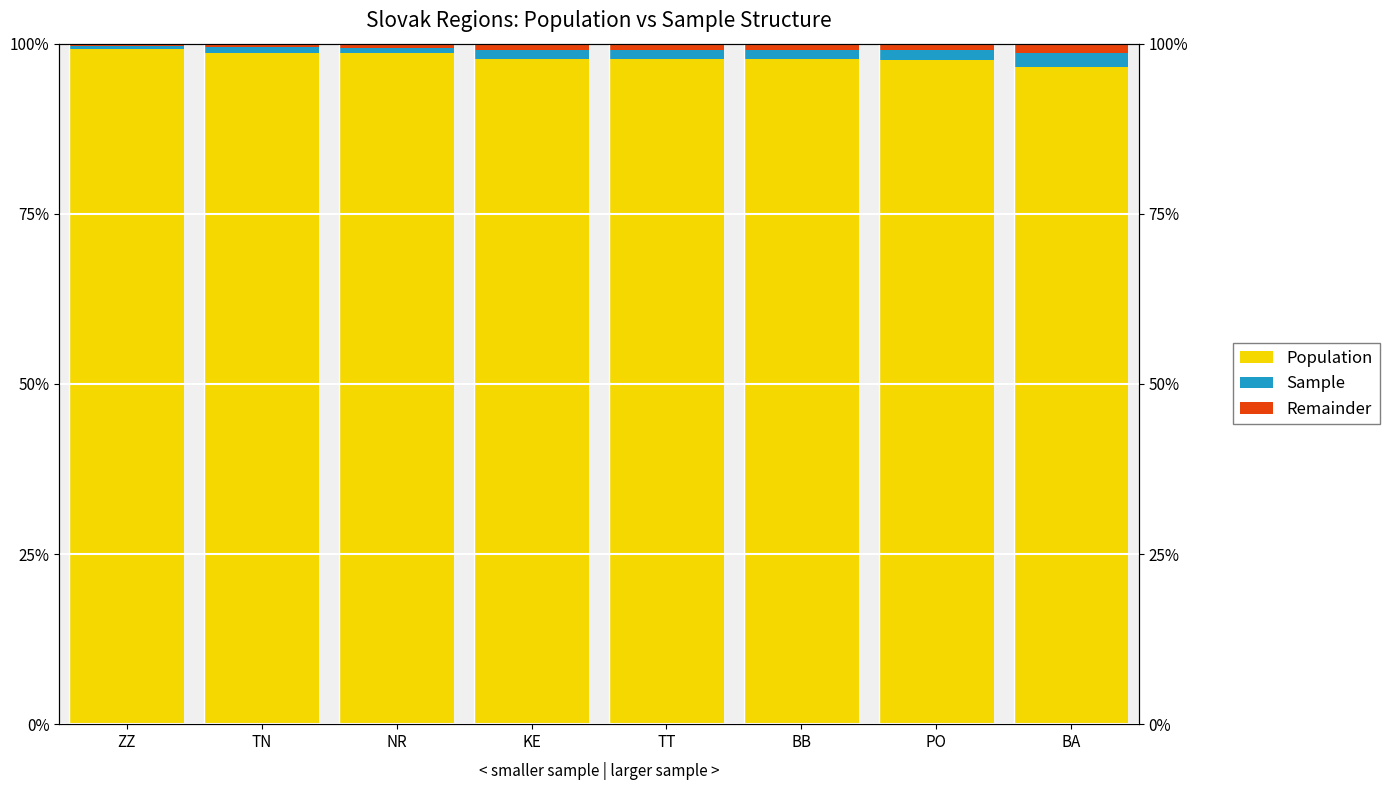

Is it true that Sample equals 0.5 at ZZ?

True